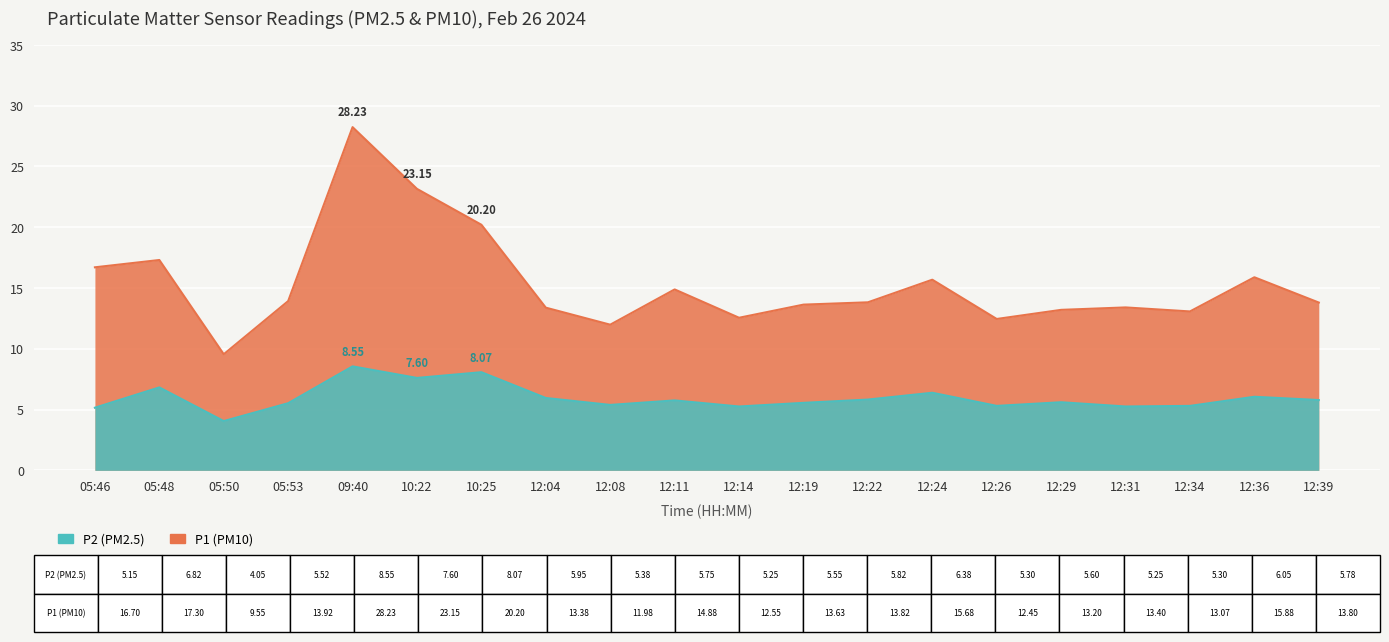

At which category does P2 reach its first local peak?

05:48